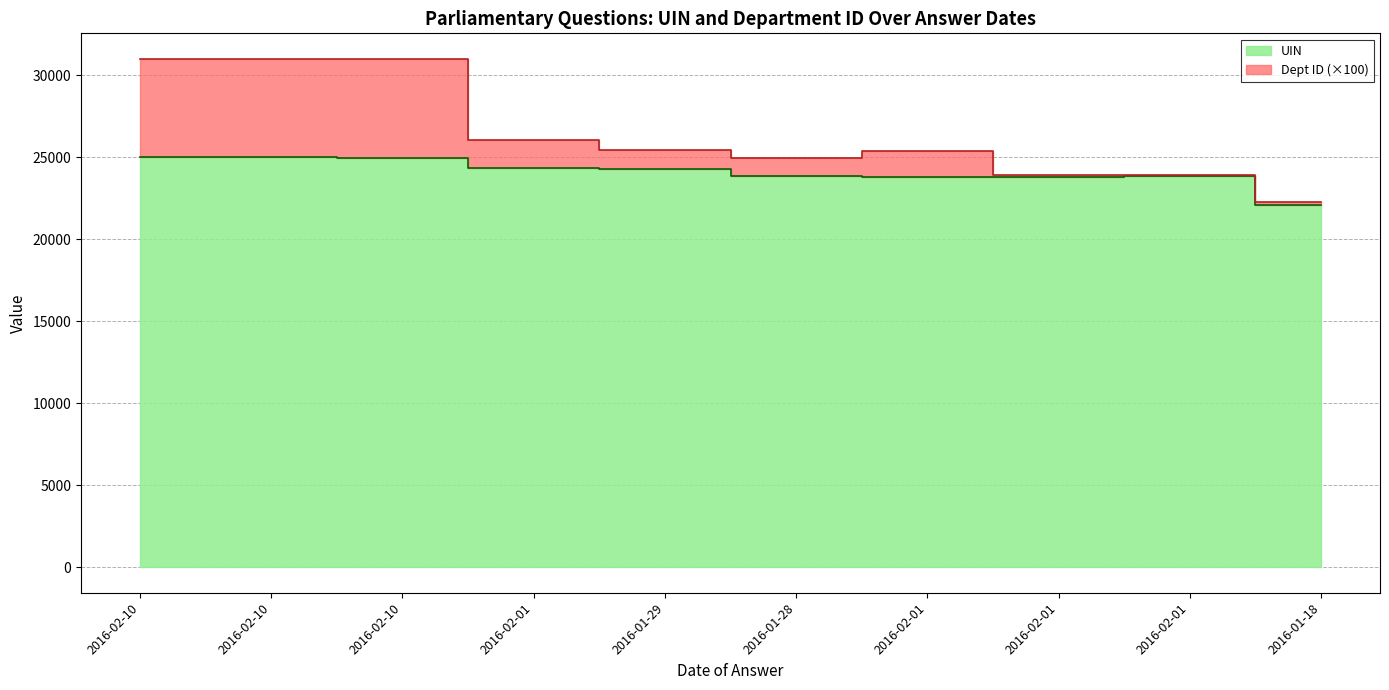

Between 2016-01-18 and 2016-01-28, which is larger?

2016-01-28